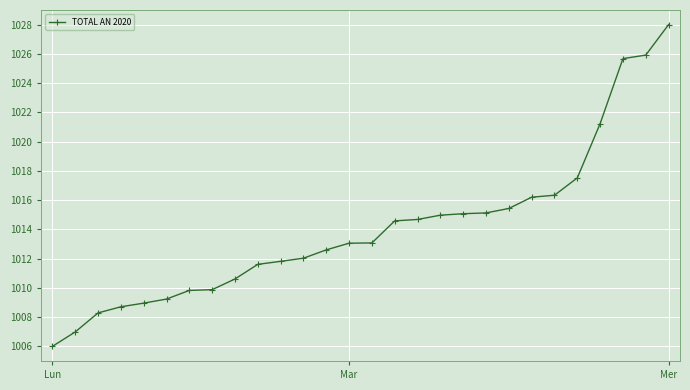

What is the difference between the maximum and minimum values?

22.0